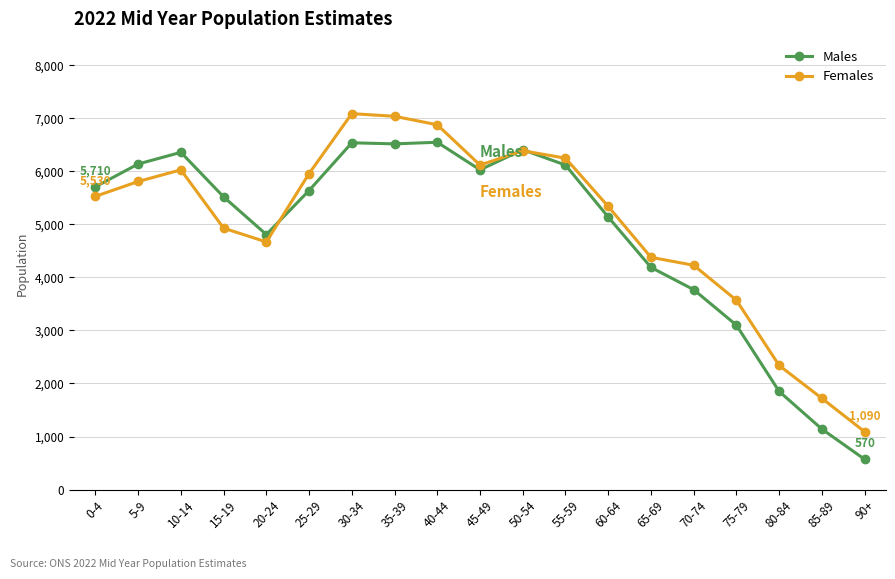

What are all the series names shown in the legend?

Males, Females